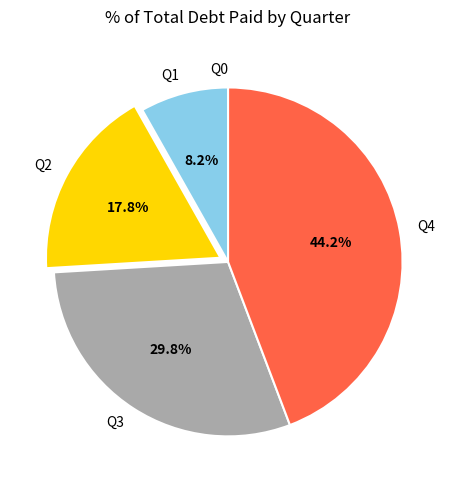

The Q3 slice represents 30% of the pie. True or false?

True